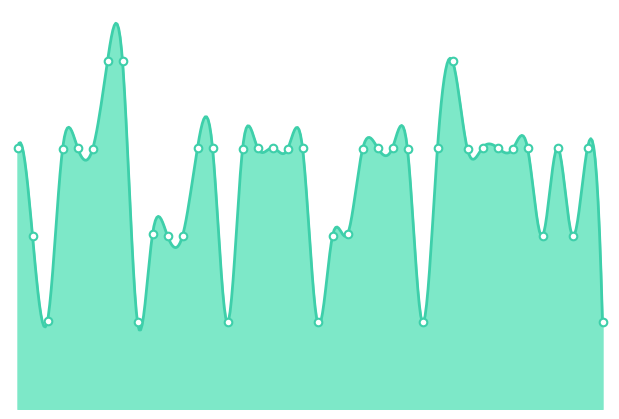

What is the change in value from 01:40 to 02:24?

-11.9